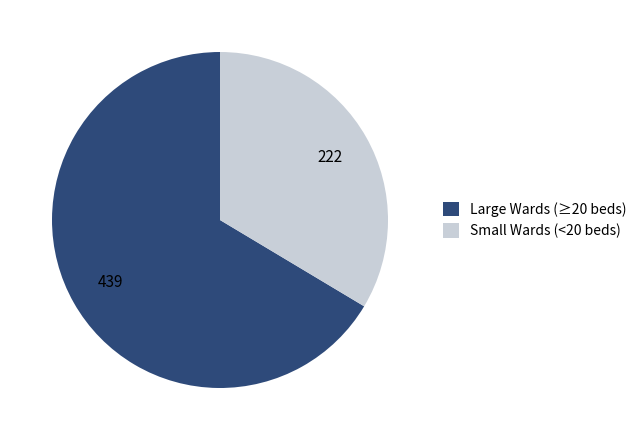

What is the ratio of the value at Small Wards (<20 beds) to the value at Large Wards (≥20 beds)?

0.5